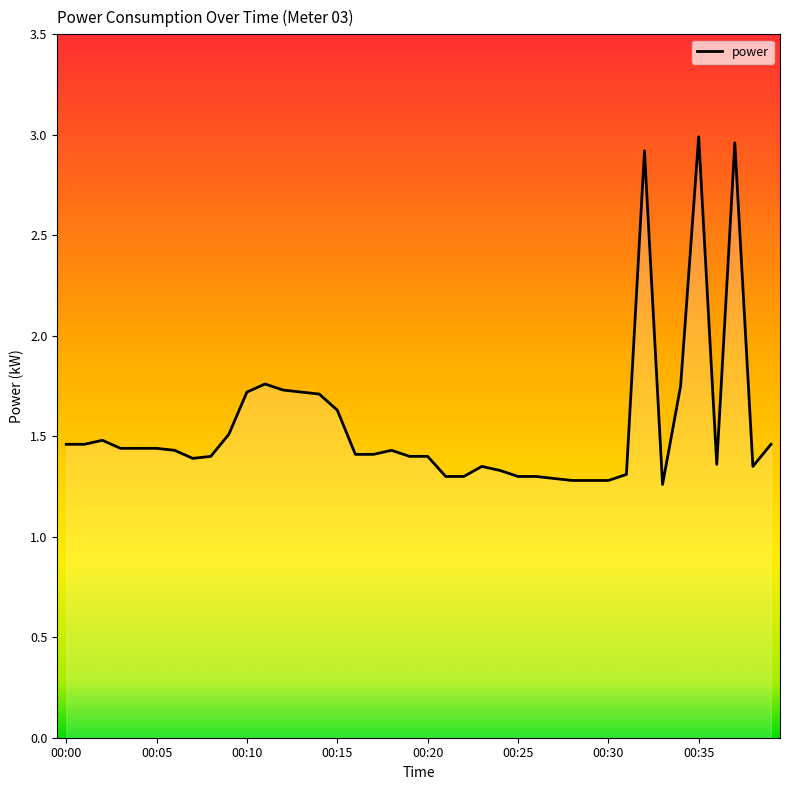

Where is the first local maximum?

00:02